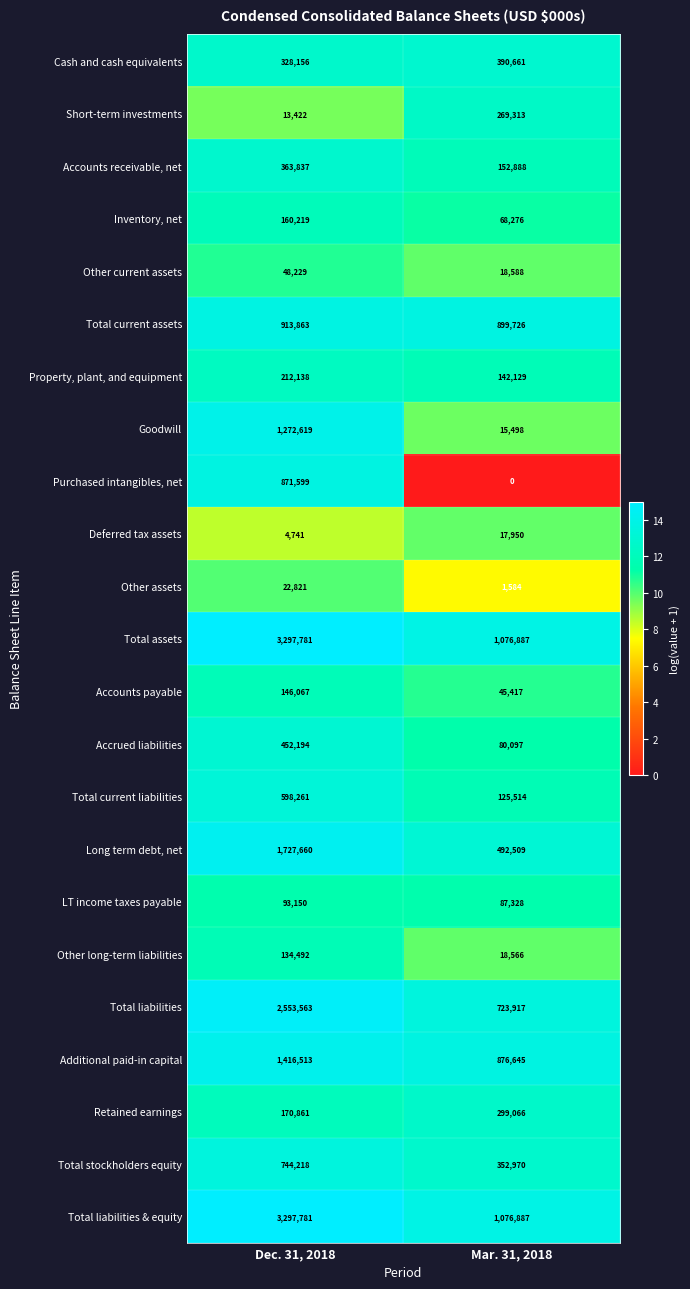

What is the approximate value of Goodwill at Mar. 31, 2018, to the nearest 50?

15500